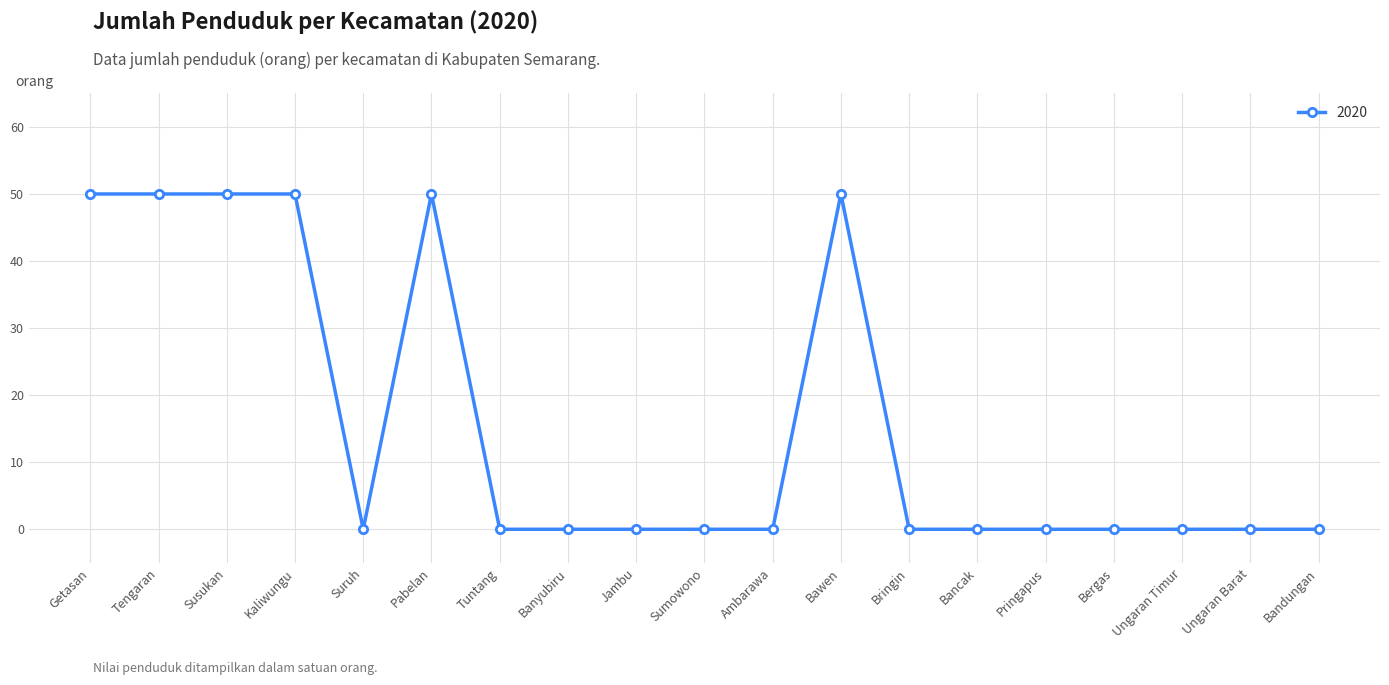

What is the approximate value at Getasan?

50